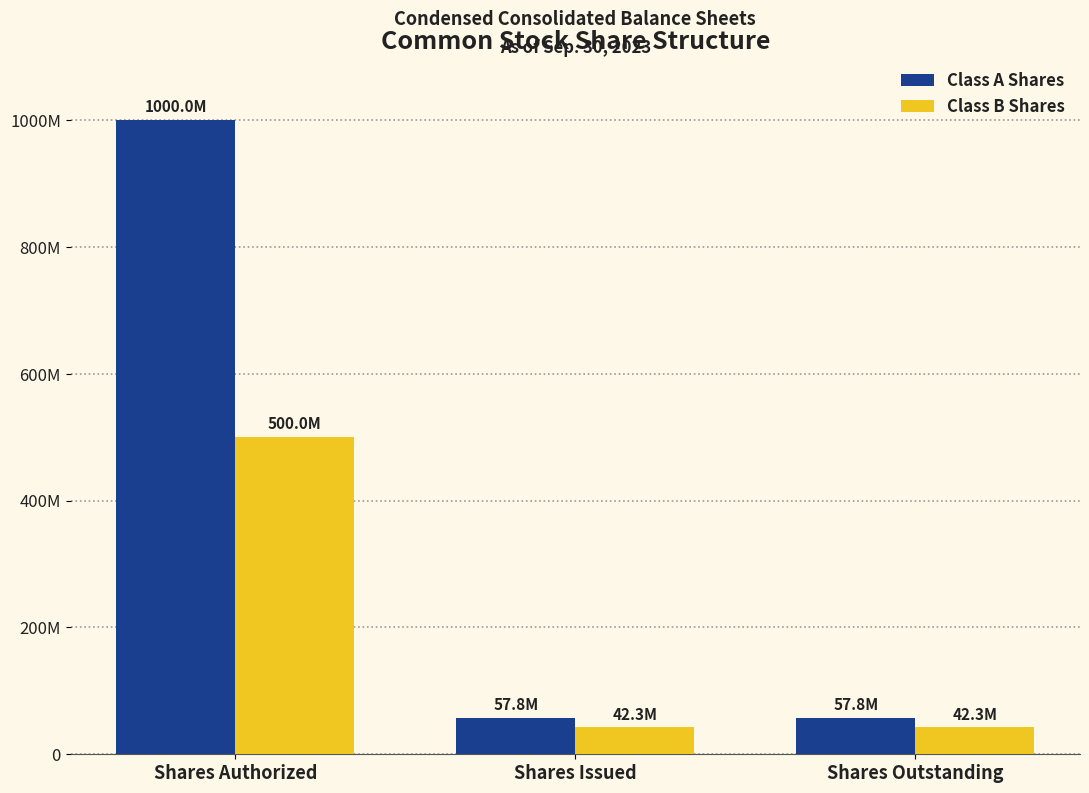

Are the bars grouped side by side (vs. stacked)?

Yes